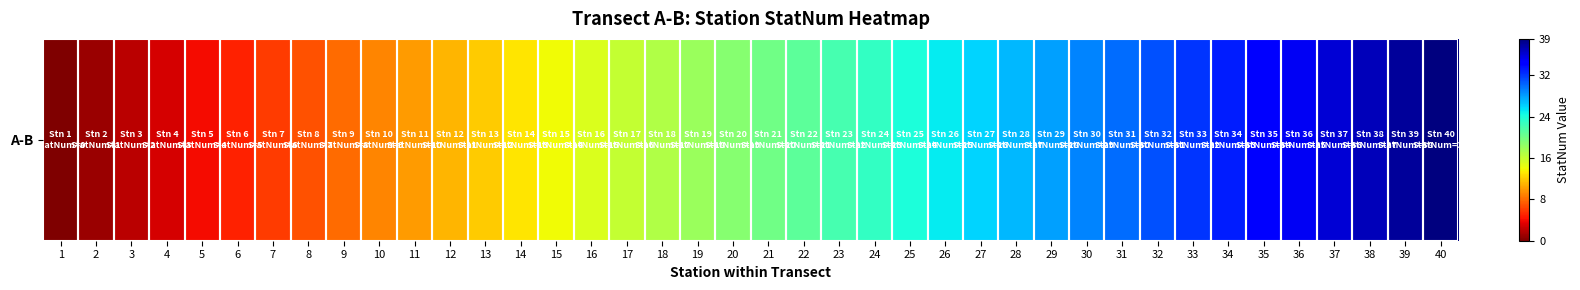

How many categories are shown in the chart?

40